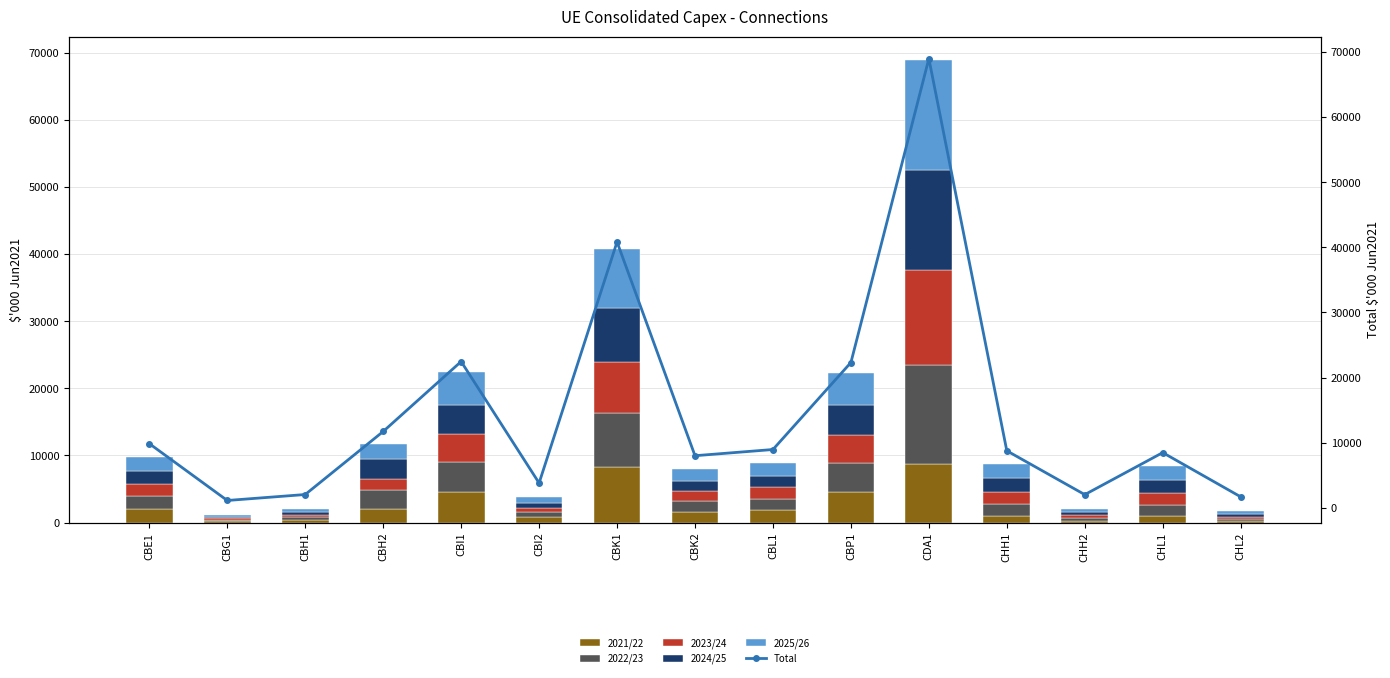

What is the maximum value for 2021/22?

8709.7